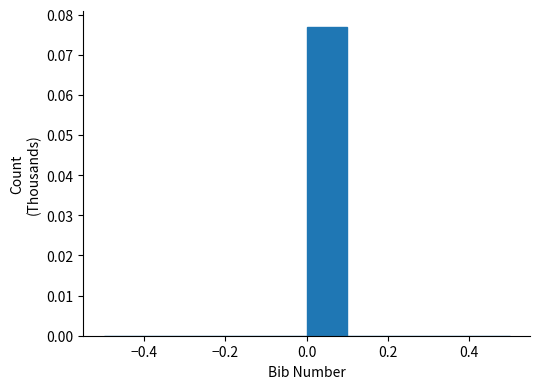

Reading left to right, transcribe this chart: for each bar, give the range it covers on the x-axis and its height. The values are not printed on the chart, so give them approximately, as read against the axis.

-0.5 to -0.4: 0
-0.4 to -0.3: 0
-0.3 to -0.2: 0
-0.2 to -0.1: 0
-0.1 to 0.0: 0
0.0 to 0.1: 0.077
0.1 to 0.2: 0
0.2 to 0.3: 0
0.3 to 0.4: 0
0.4 to 0.5: 0